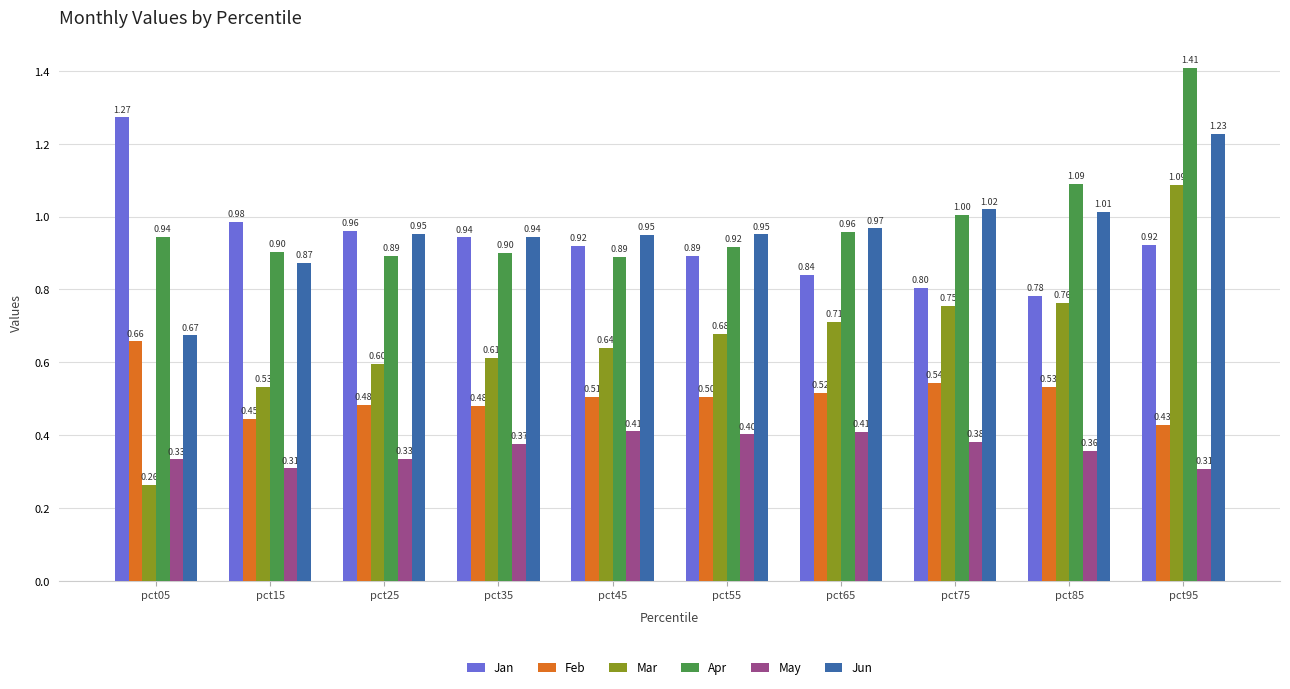

How many Mar values are between 0 and 1?

9